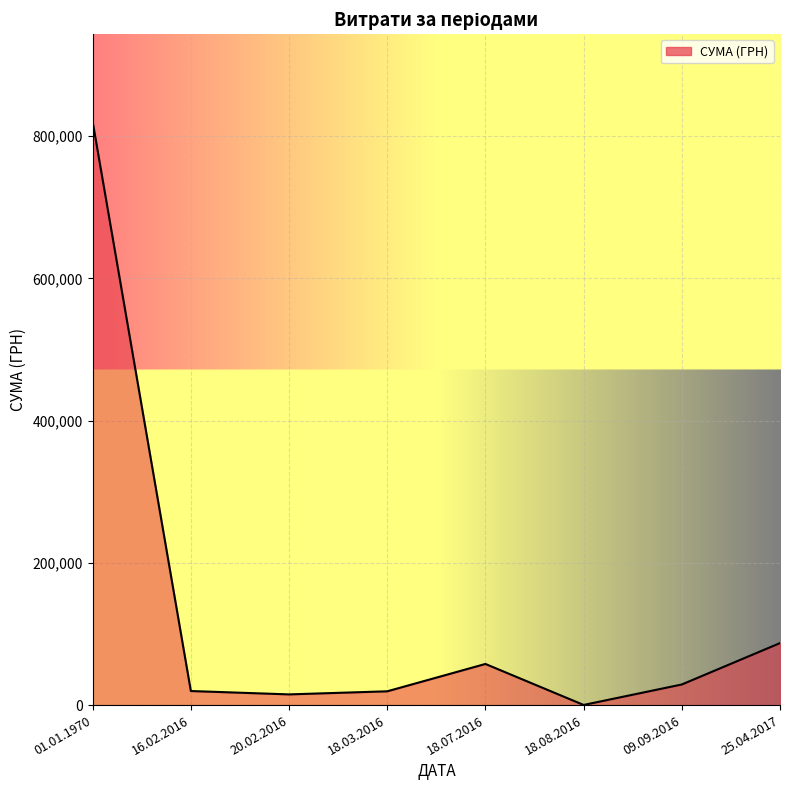

What is the difference between the second highest and second lowest values?

72145.0